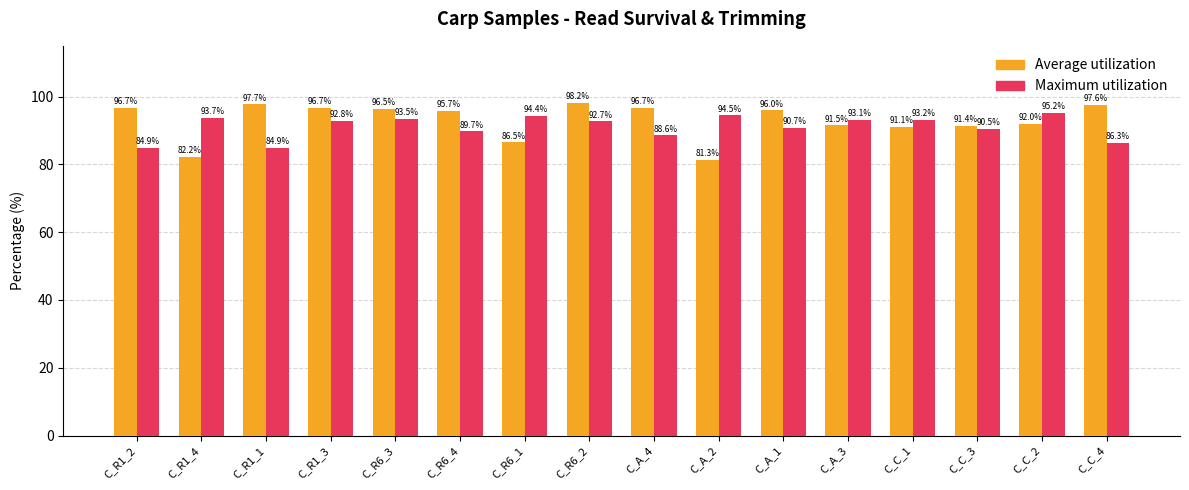

At how many categories does at least one series exceed 82?

16